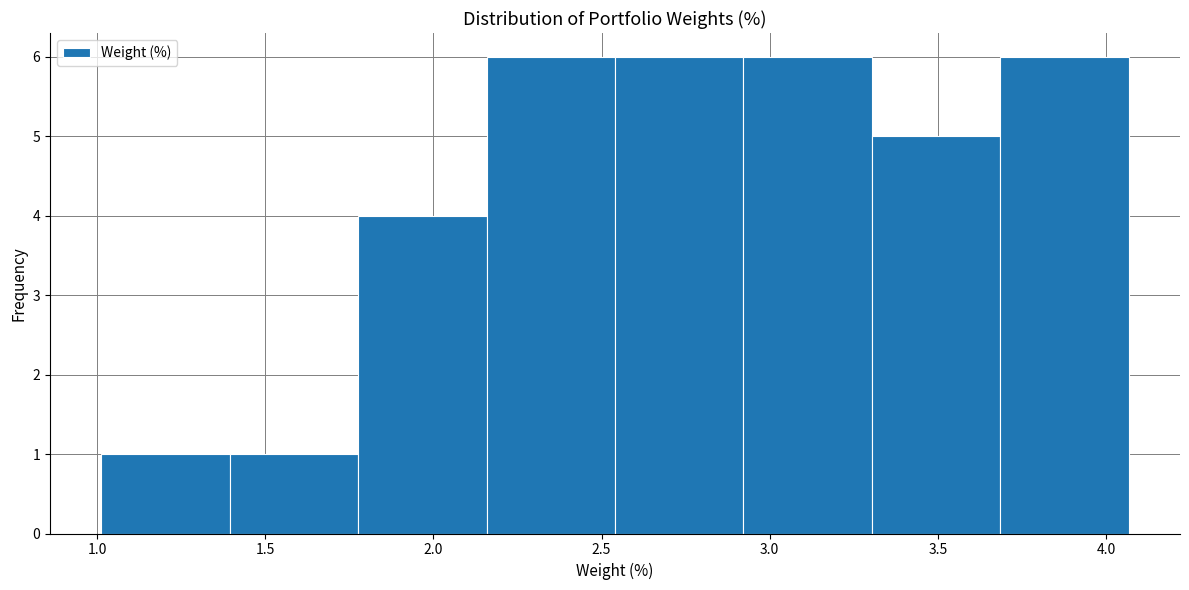

What is the height of the bar covering 3.30 to 3.70 on the x-axis? Neither the bar edges nor the heights are printed on the chart, so give them approximately, as read against the axes.

5